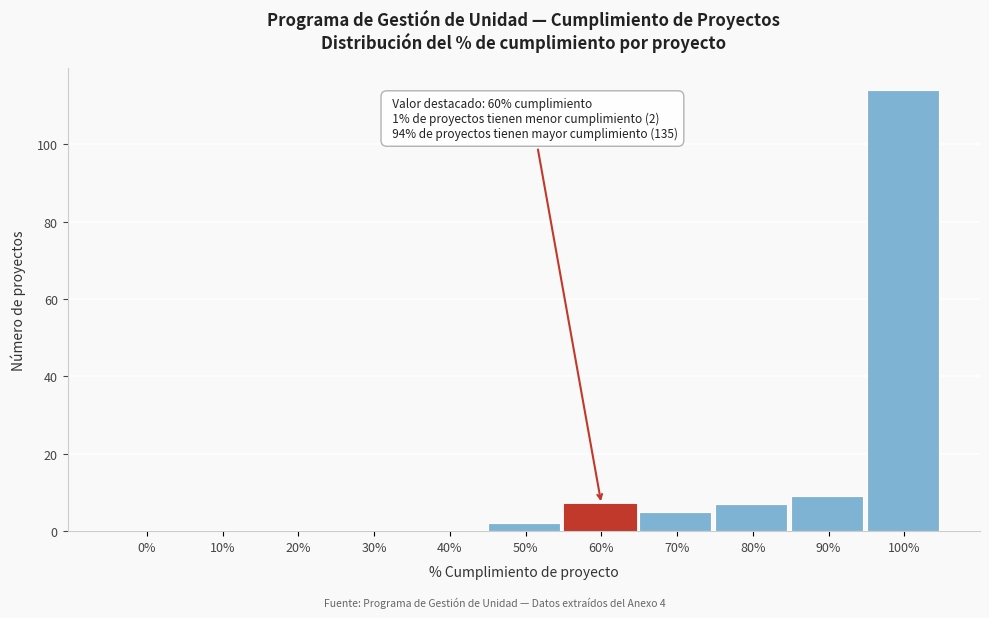

Reading left to right, extract all data points from this chart.

0%=0	10%=0	20%=0	30%=0	40%=0	50%=2	60%=7	70%=5	80%=7	90%=9	100%=114